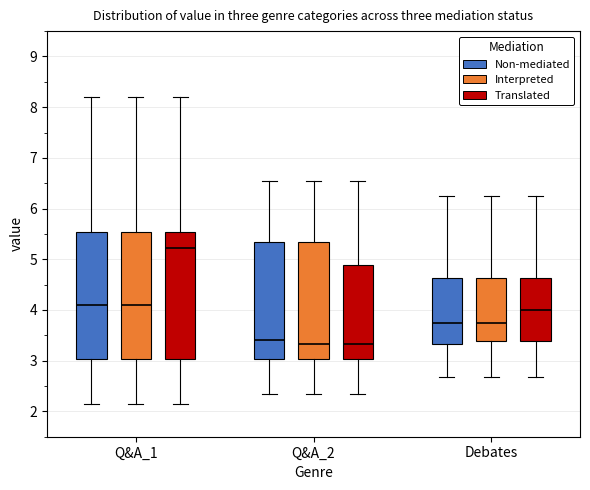

Reading left to right, read every box against the y-axis: the position of its median line, the range the box covers, and the ends of its whiskers. The values are not printed on the chart, so give them approximately, as read against the axis.

Q&A_1 (Non-mediated): median 4.1, box 3.0 to 5.5, whiskers 2.2 to 8.2
Q&A_1 (Interpreted): median 4.1, box 3.0 to 5.5, whiskers 2.2 to 8.2
Q&A_1 (Translated): median 5.2, box 3.0 to 5.5, whiskers 2.2 to 8.2
Q&A_2 (Non-mediated): median 3.4, box 3.0 to 5.4, whiskers 2.4 to 6.6
Q&A_2 (Interpreted): median 3.3, box 3.0 to 5.4, whiskers 2.4 to 6.6
Q&A_2 (Translated): median 3.3, box 3.0 to 4.9, whiskers 2.4 to 6.6
Debates (Non-mediated): median 3.8, box 3.3 to 4.6, whiskers 2.7 to 6.3
Debates (Interpreted): median 3.8, box 3.4 to 4.6, whiskers 2.7 to 6.3
Debates (Translated): median 4.0, box 3.4 to 4.6, whiskers 2.7 to 6.3